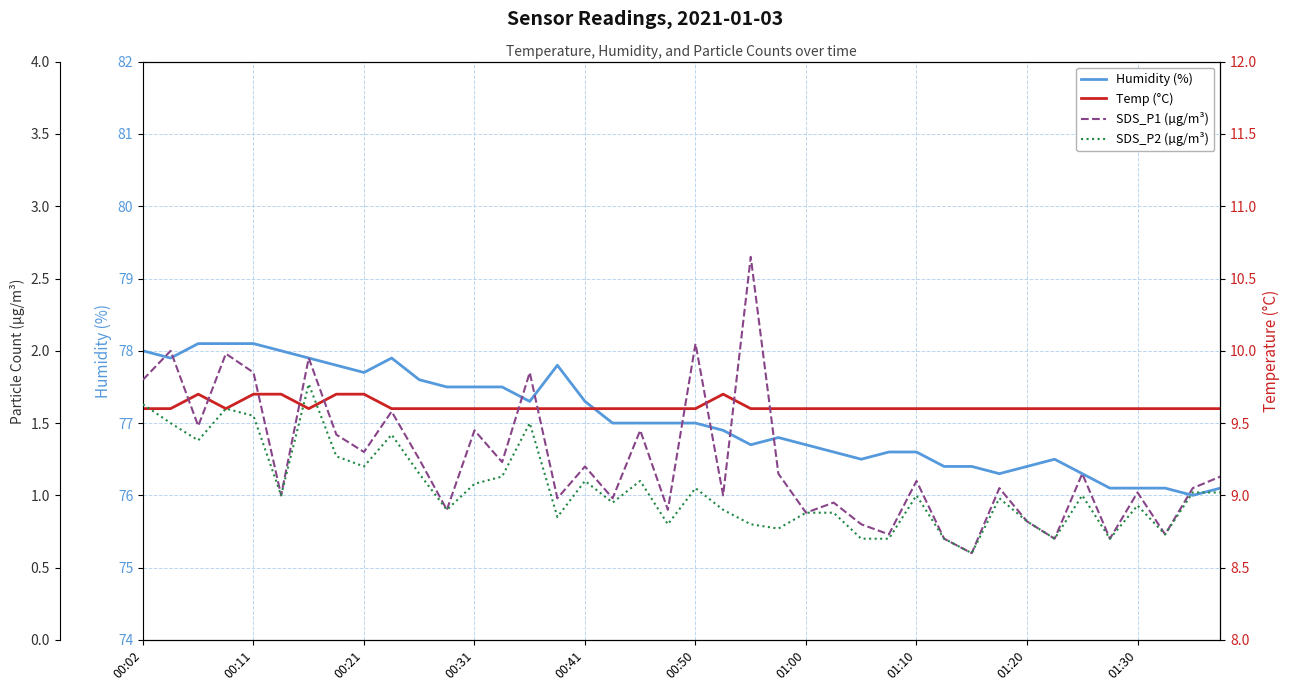

Does the chart display data point markers on the line(s)?

No